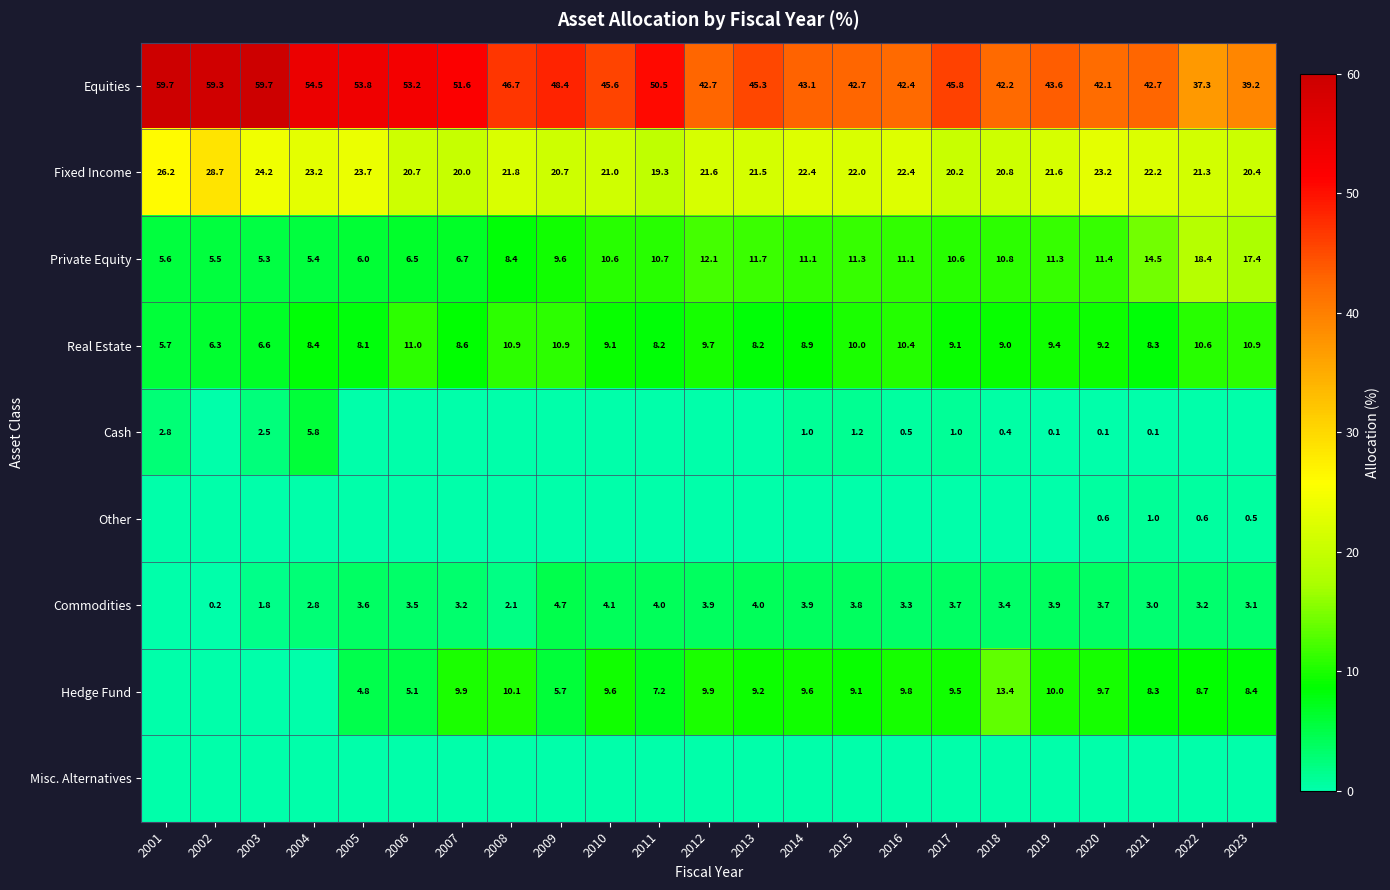

Is it true that Private Equity equals 5.5 at 2002?

True